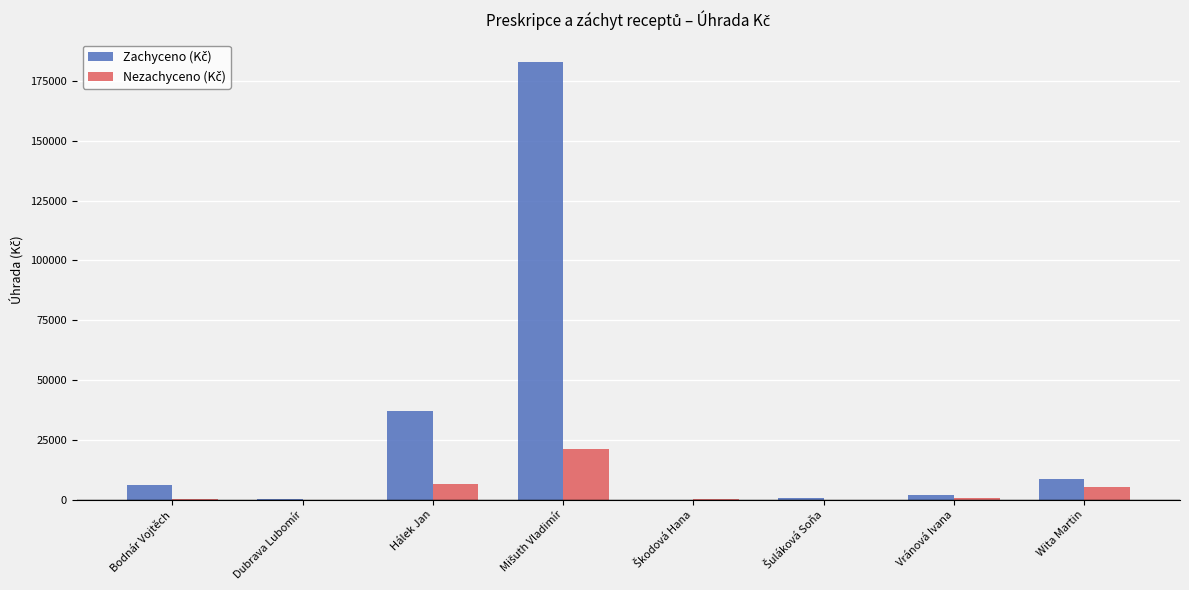

What is the greatest value displayed?

183040.7